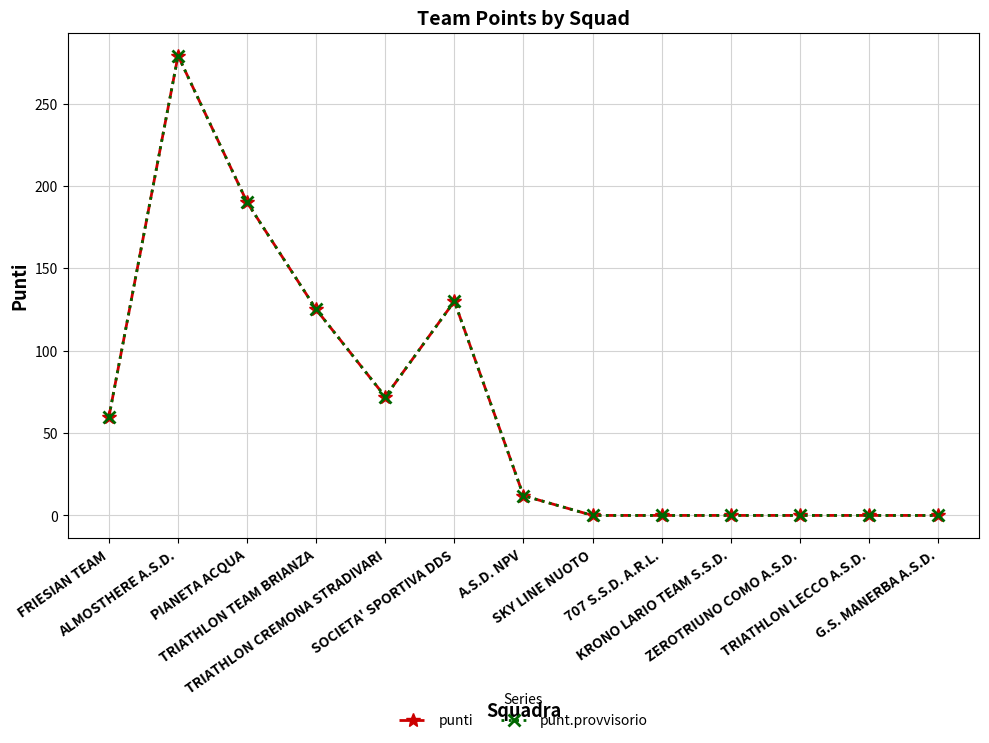

What is the average value of the punt.provvisorio series?

67